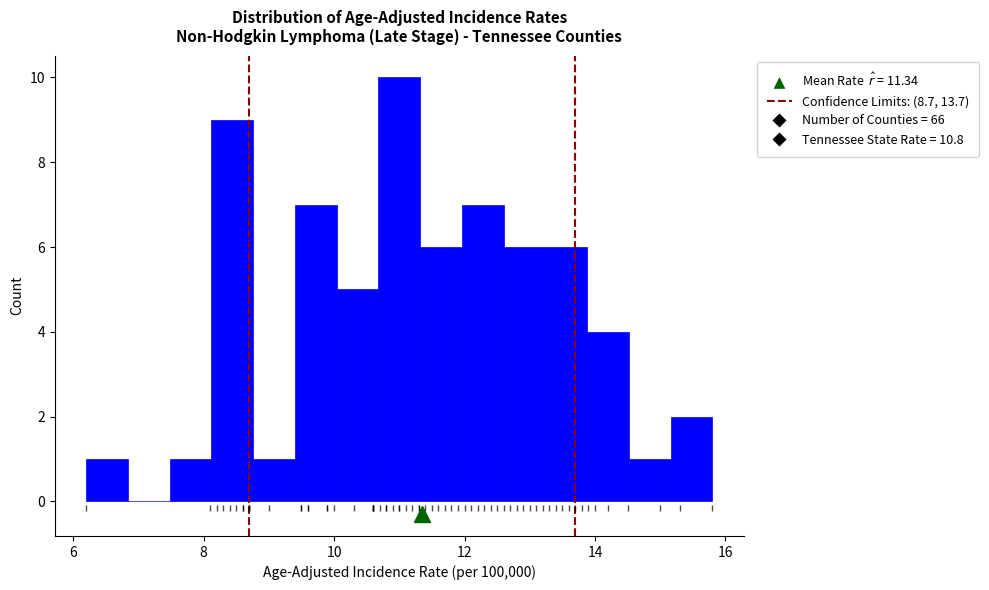

Around what value on the x-axis is the tallest bar? Give the approximate position of its centre, as read against the axis.

11.0